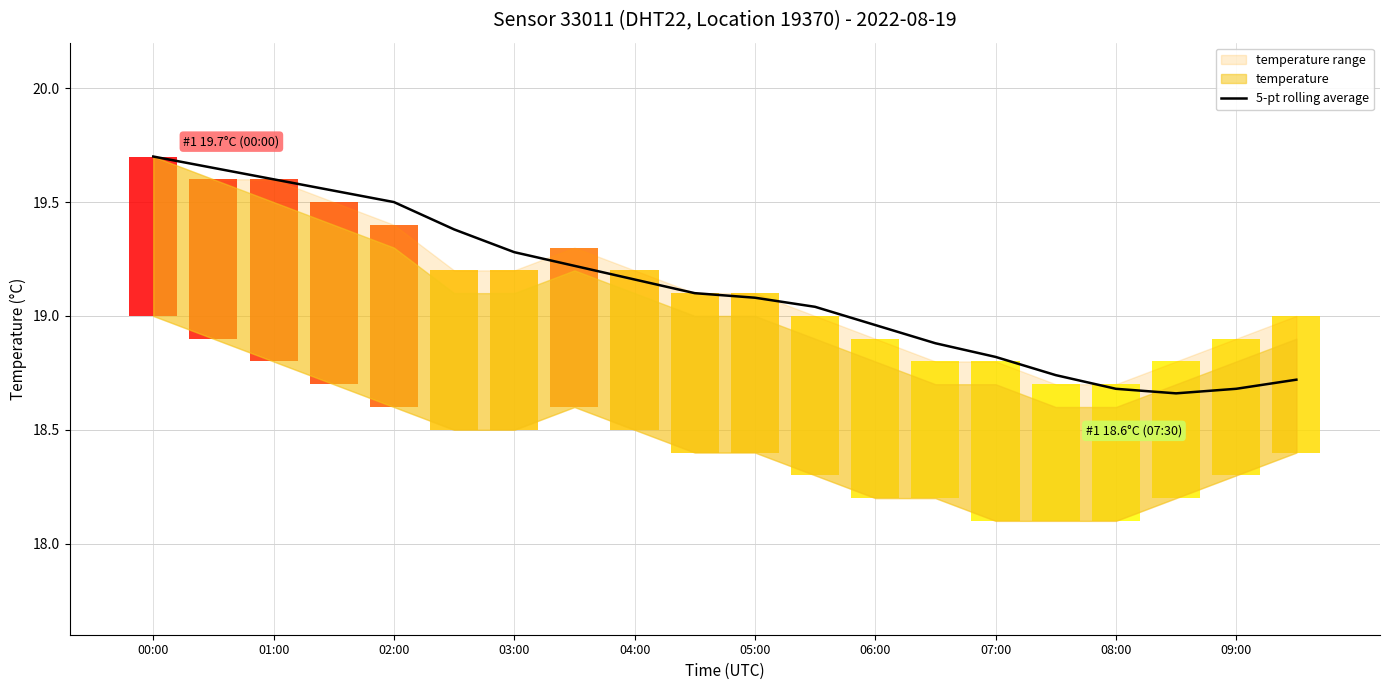

Does the chart have visible grid lines?

Yes